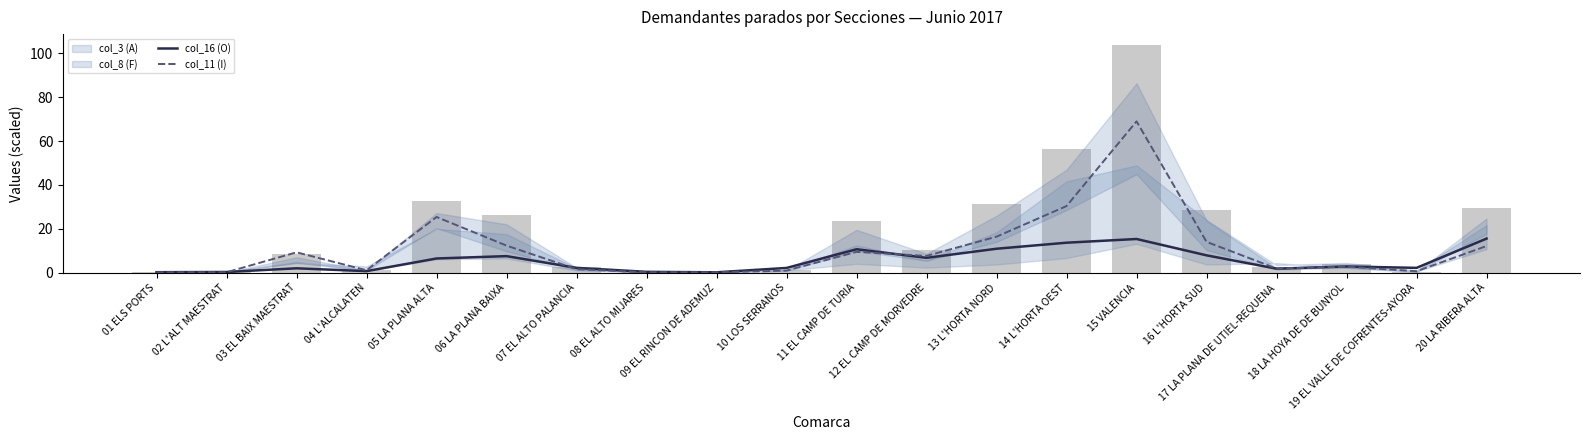

What is the lowest value of the col_16 (O) series?

0.2